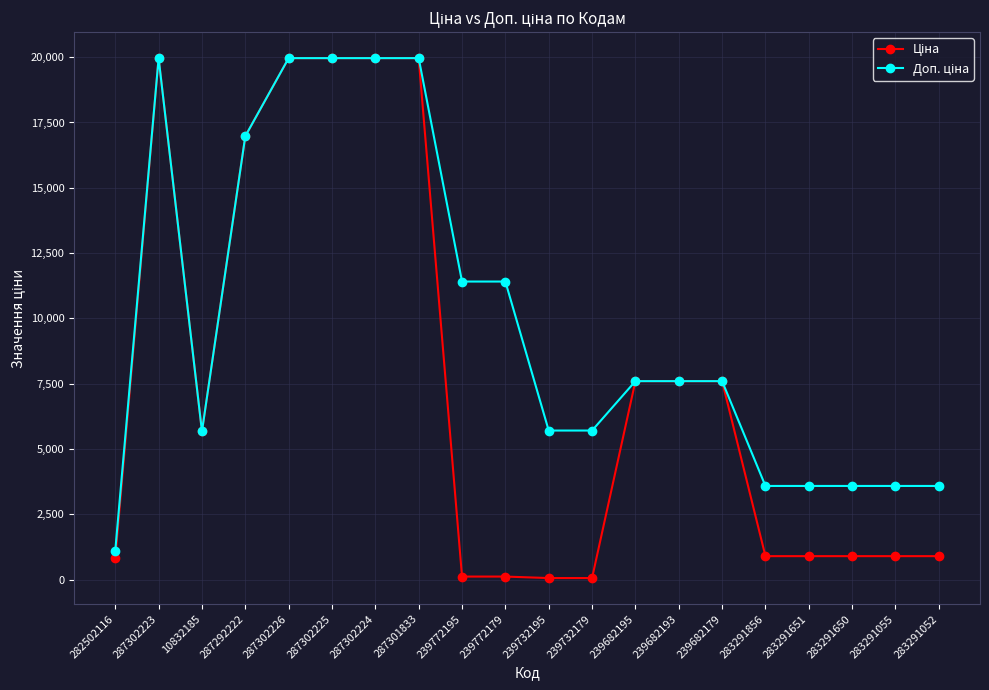

What is the greatest value displayed?

19964.2